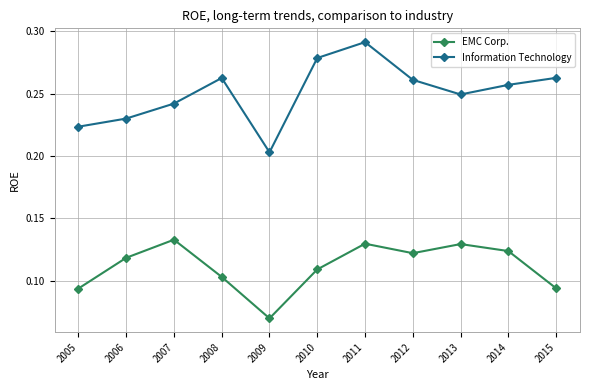

Which label corresponds to the smallest value in the chart?

2009